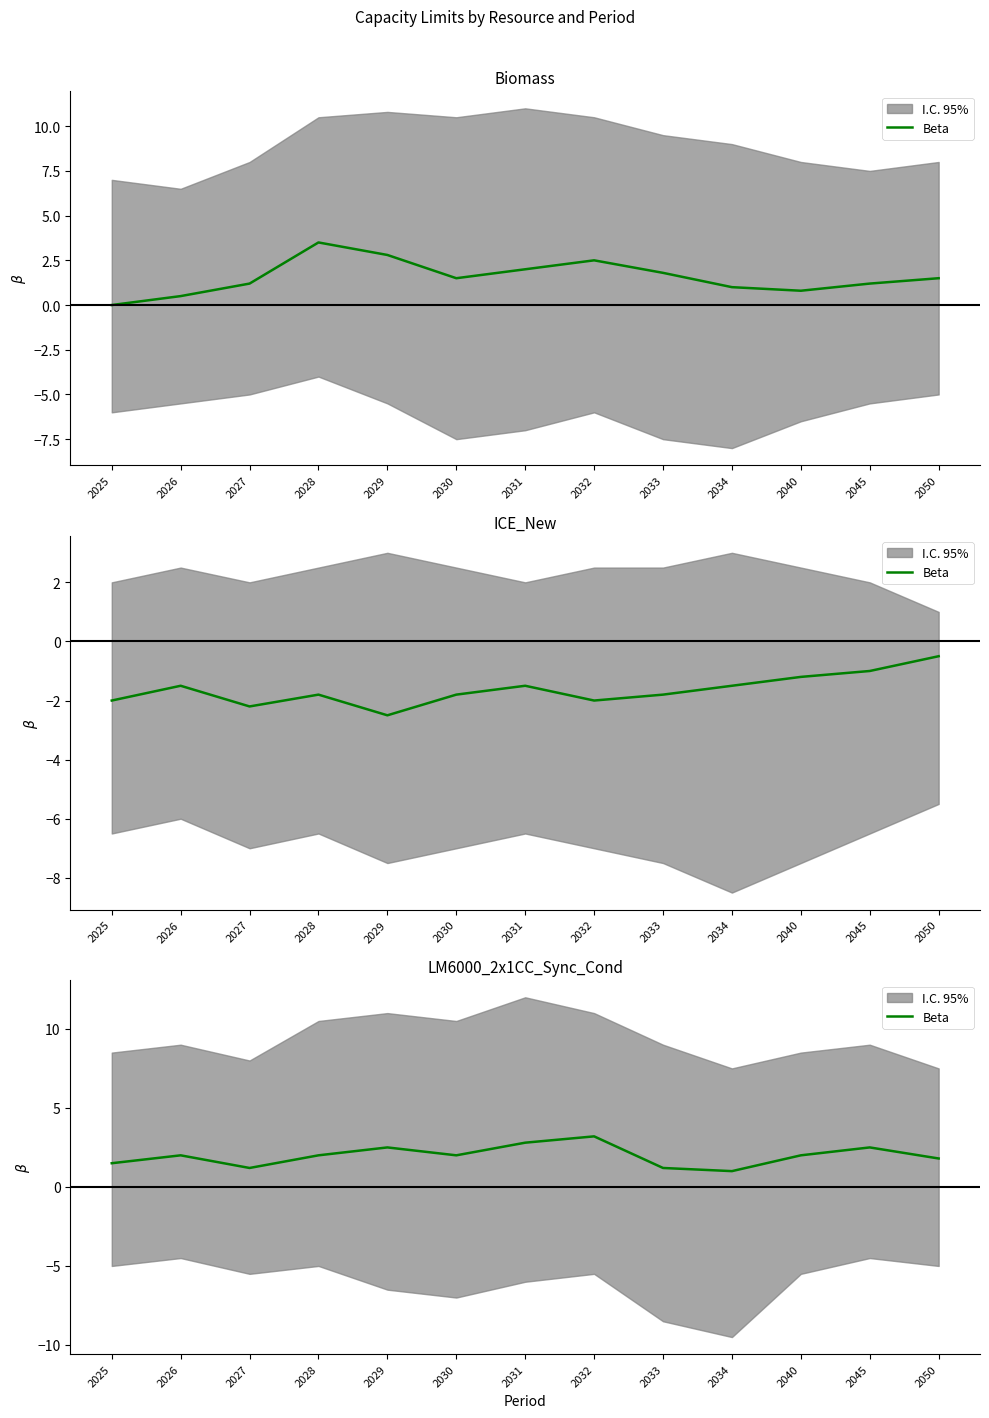

Which has a higher value, 2033 or 2040?

2040